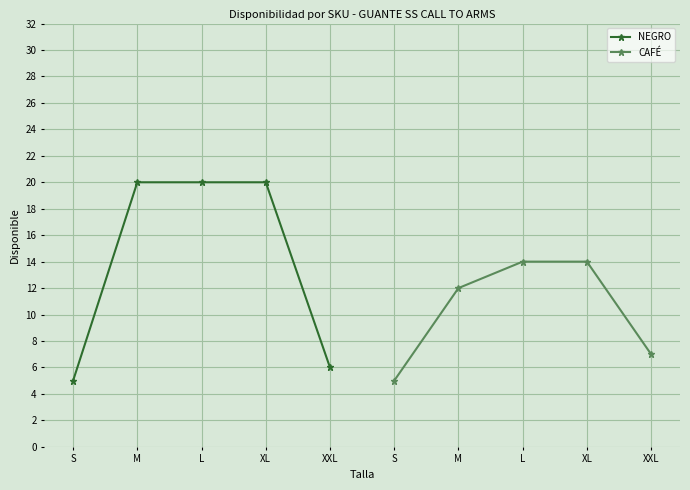

Read the CAFÉ value at L.

14